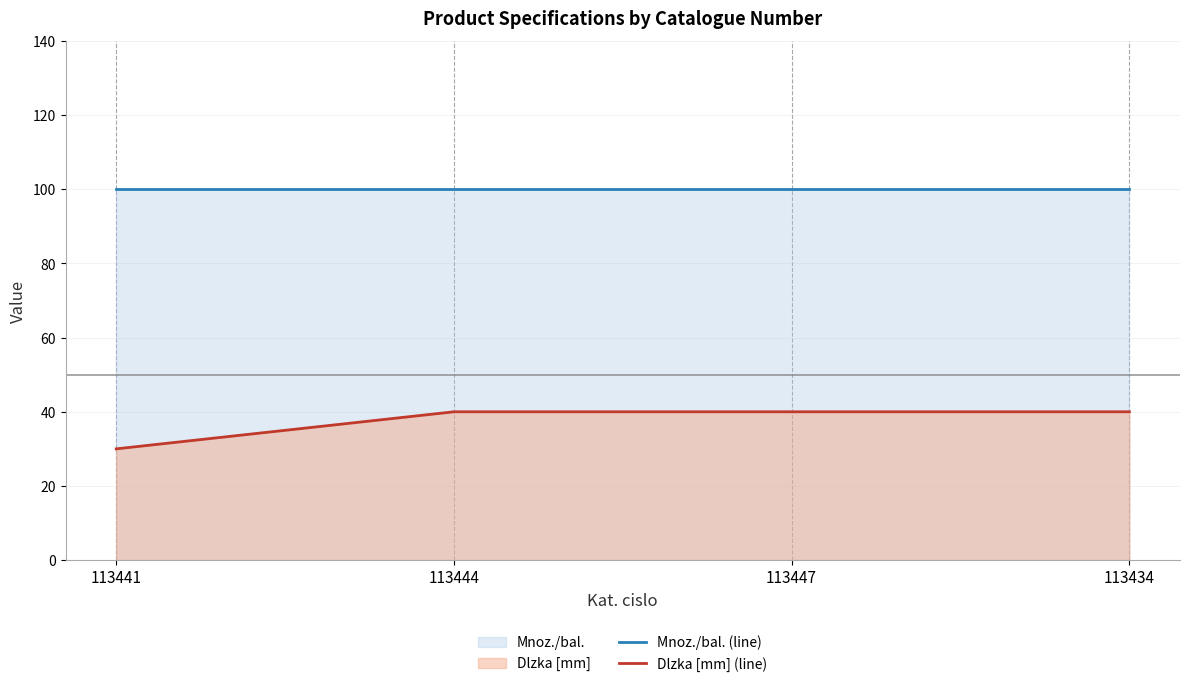

Between 113444 and 113434, which series saw the biggest shift?

Mnoz./bal. (line)